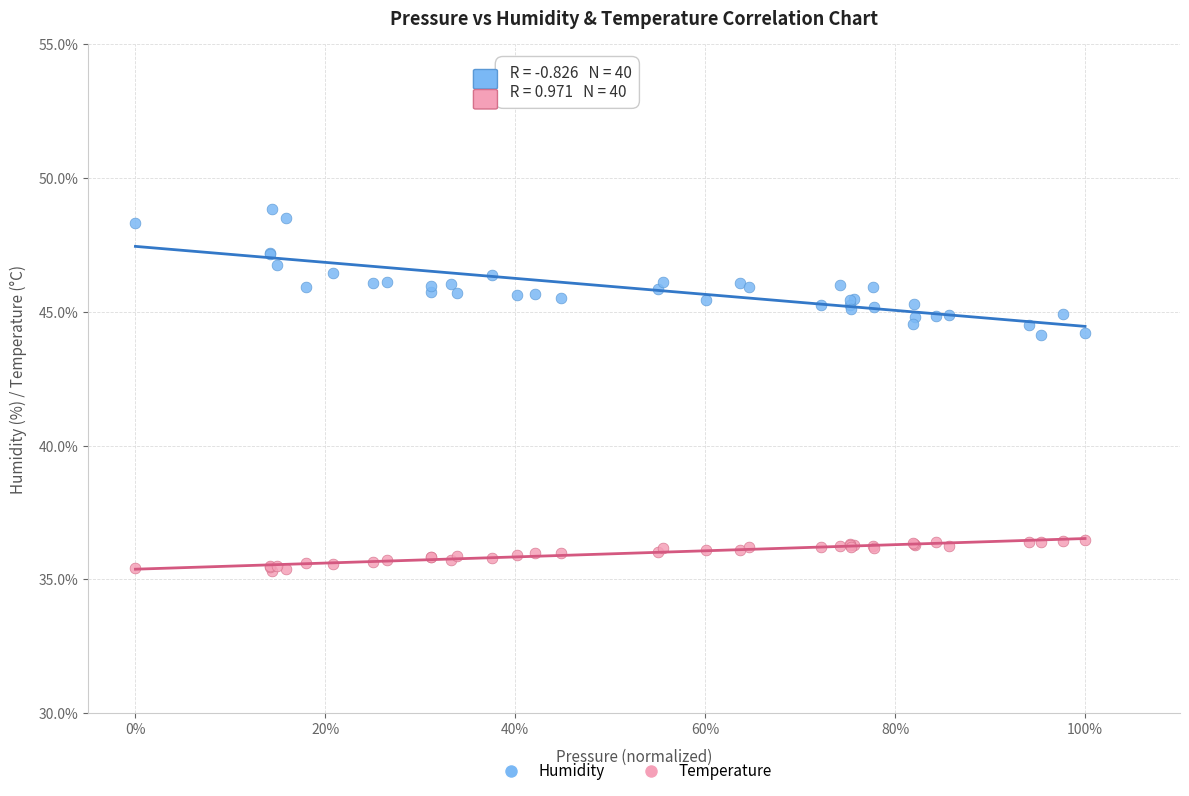

What is the X range (max minus min) for the scatter plot?

1.0